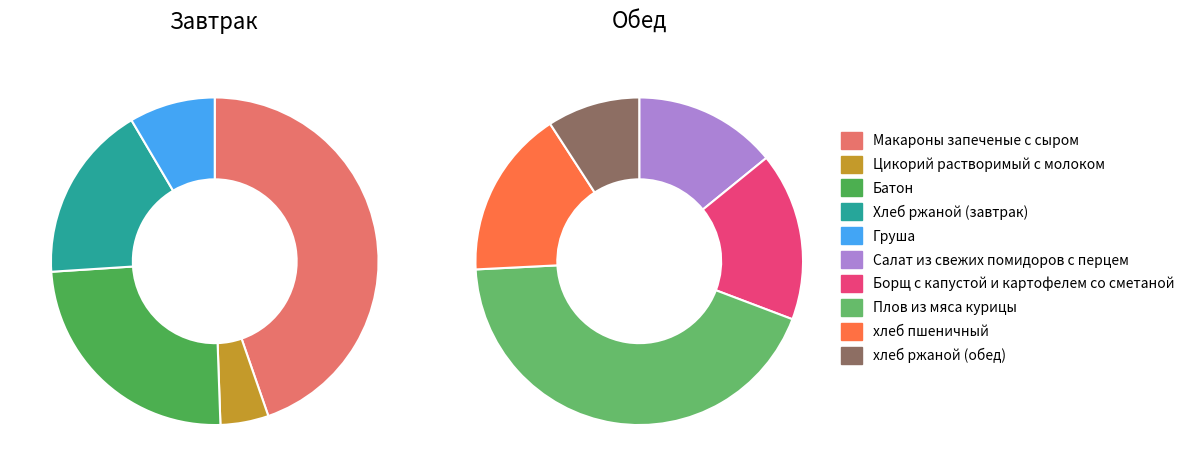

Which slice is the largest?

Плов из мяса курицы